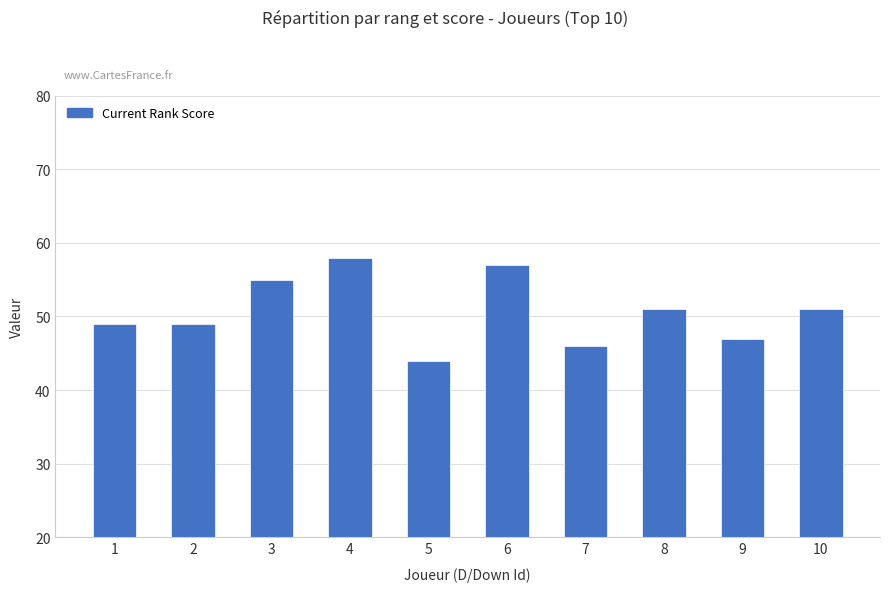

What is the value of the 9th bar from the left?

47